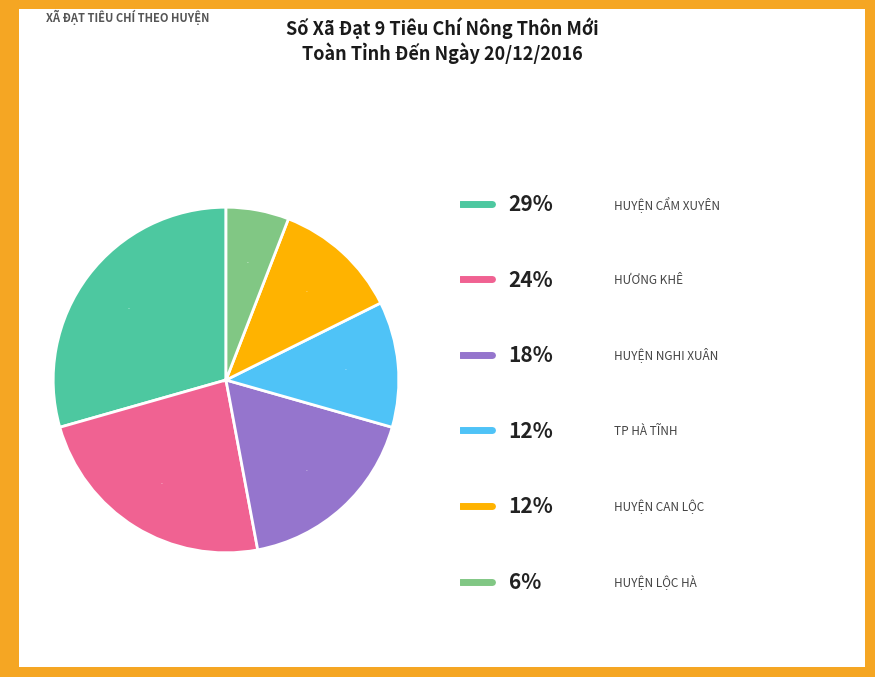

Is there any slice that represents more than half of the pie?

No